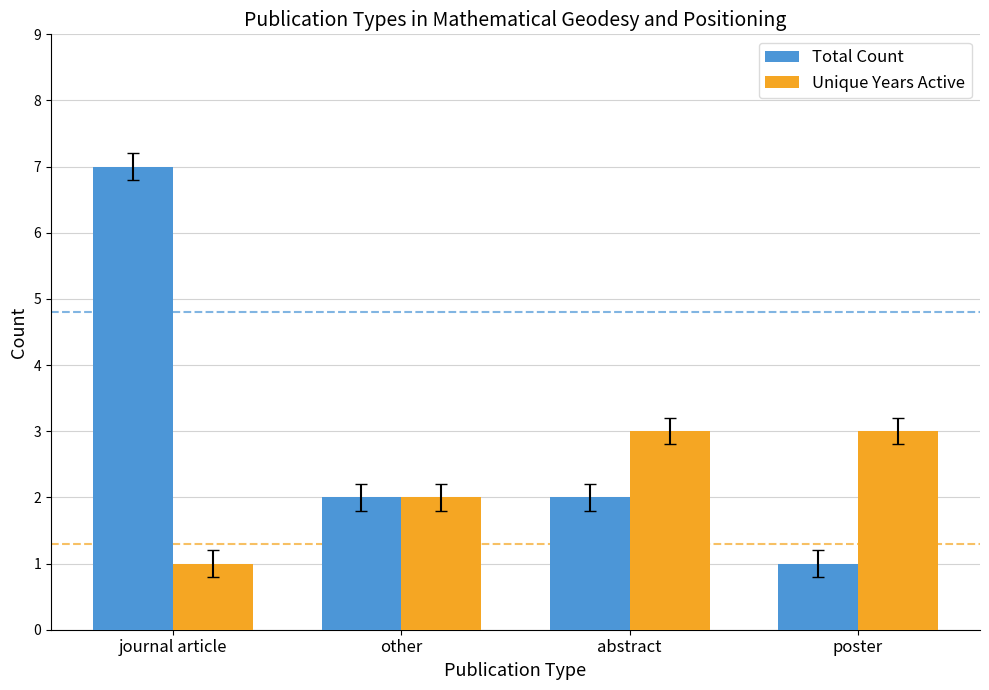

At which category is the sum across all series the highest?

journal article